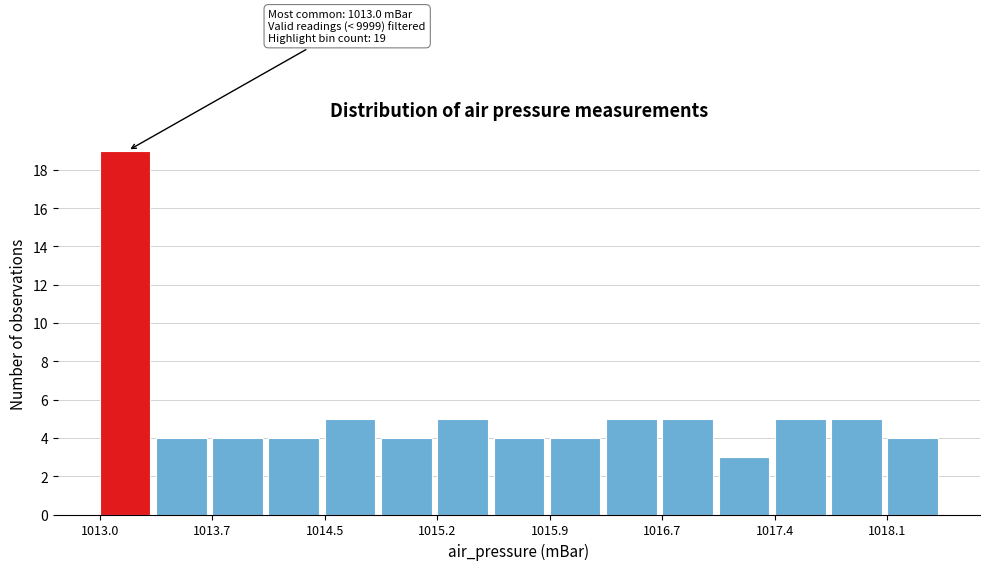

Around what value on the x-axis is the tallest bar? Give the approximate position of its centre, as read against the axis.

1013.2